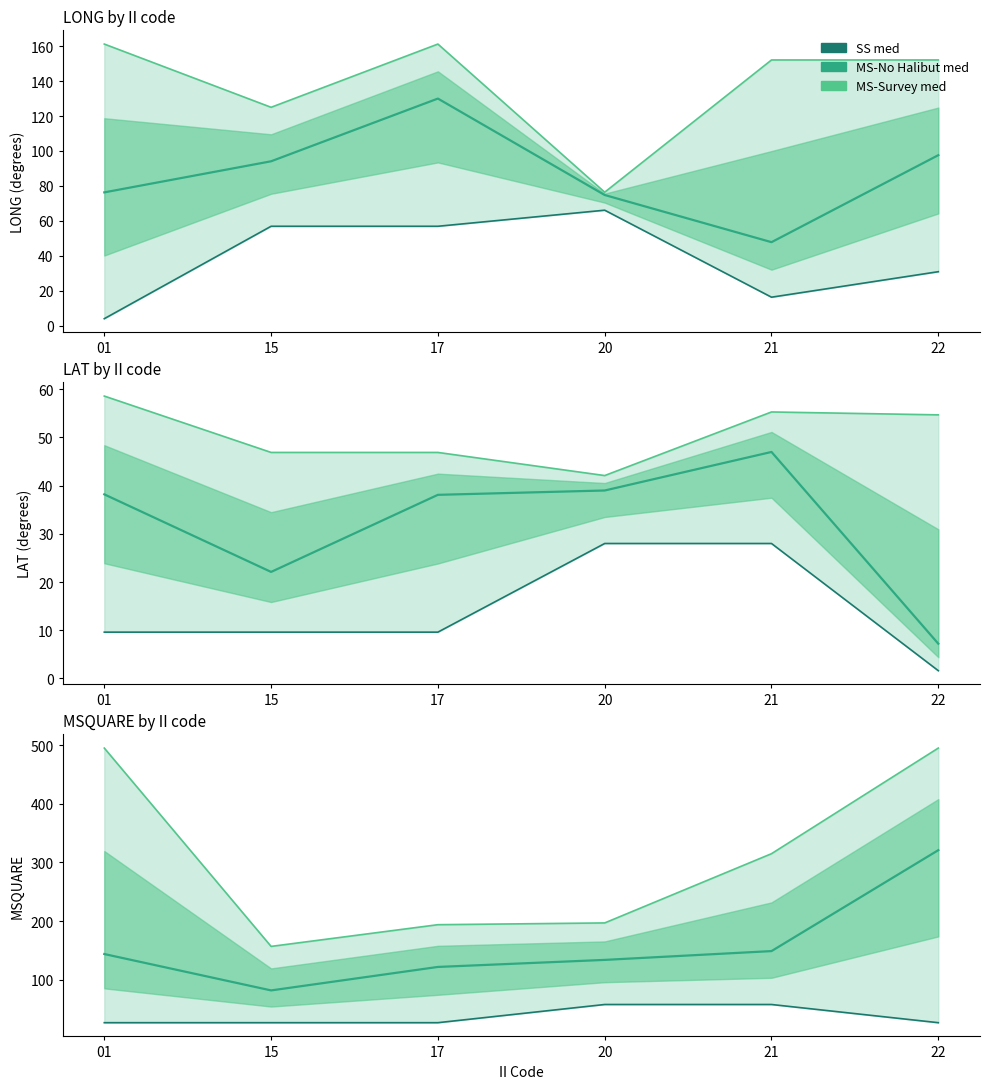

What is the change in value from 17 to 21?

+31